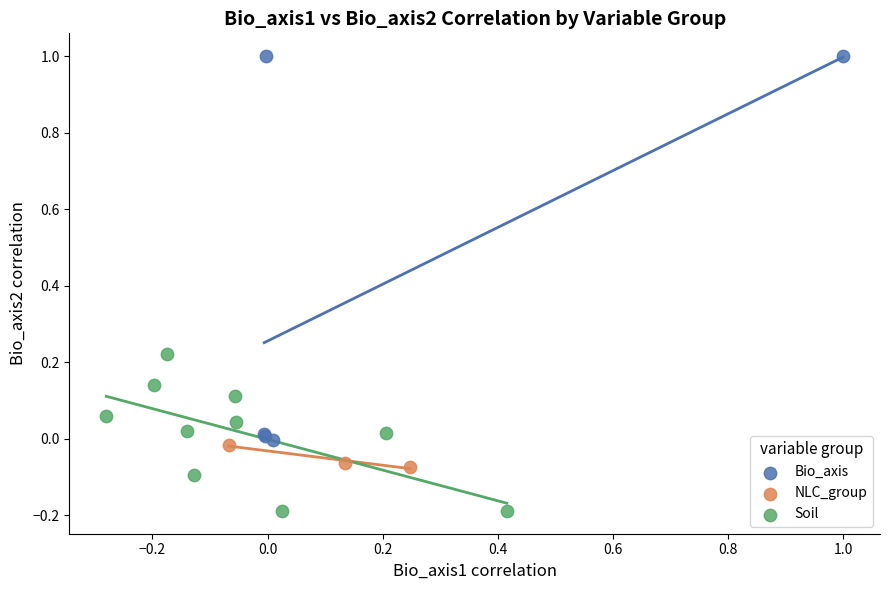

What are all the series names shown in the legend?

Bio_axis, NLC_group, Soil